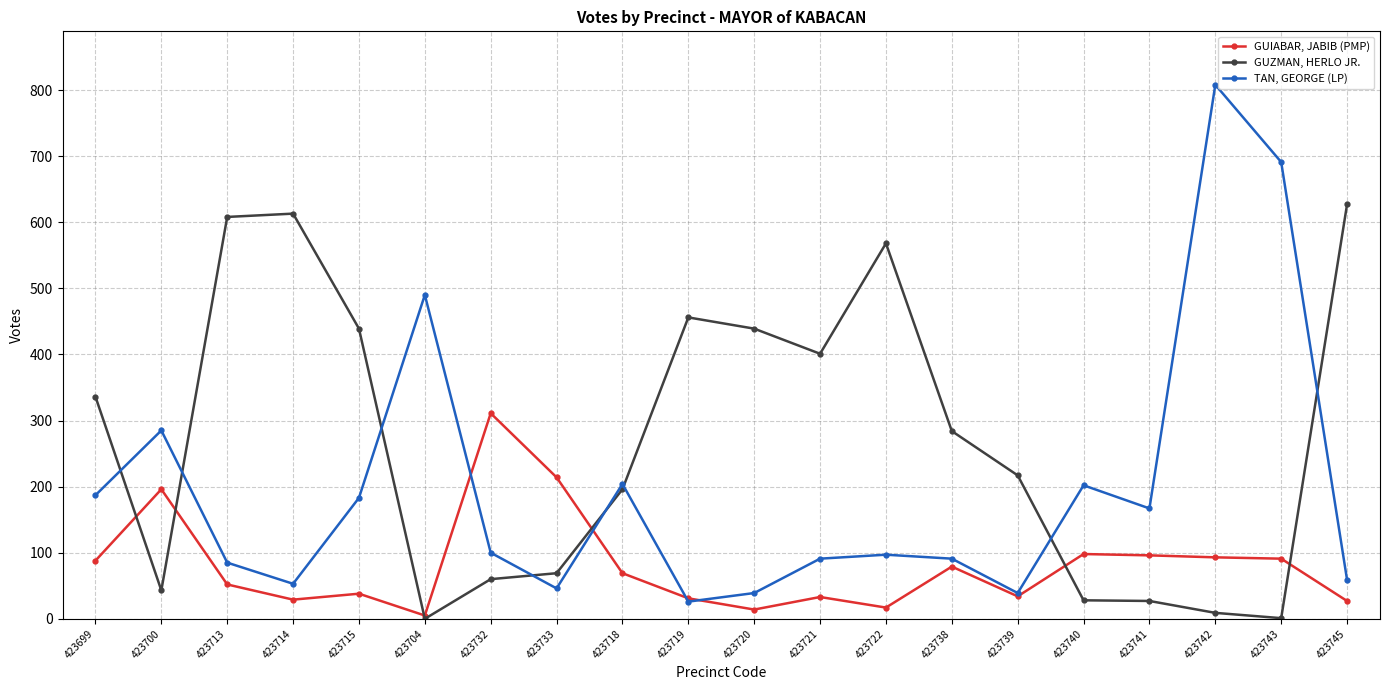

Rank the series by their maximum value, from lowest to highest.

GUIABAR, JABIB (PMP), GUZMAN, HERLO JR., TAN, GEORGE (LP)